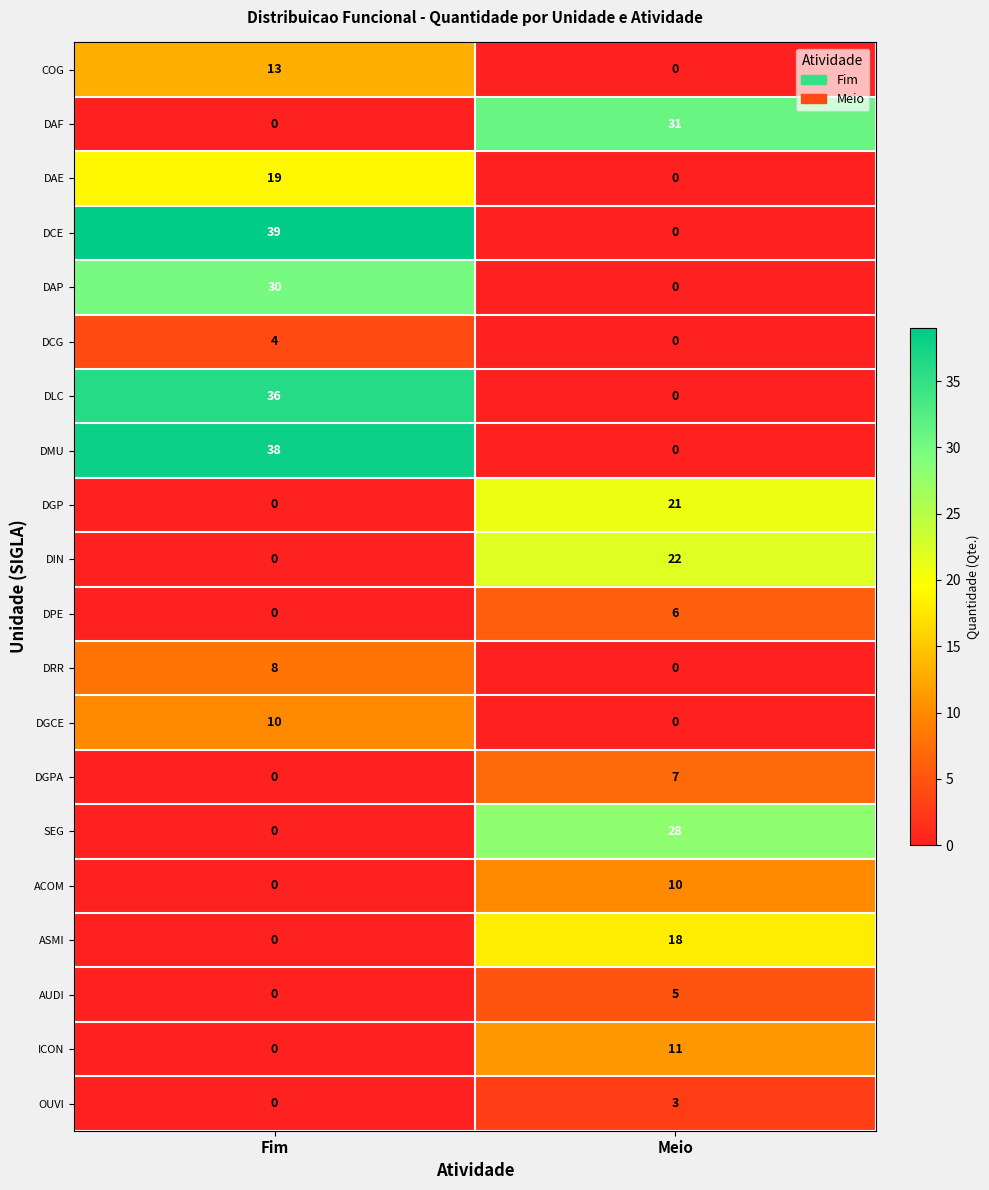

What value does the DLC series have at Fim?

36